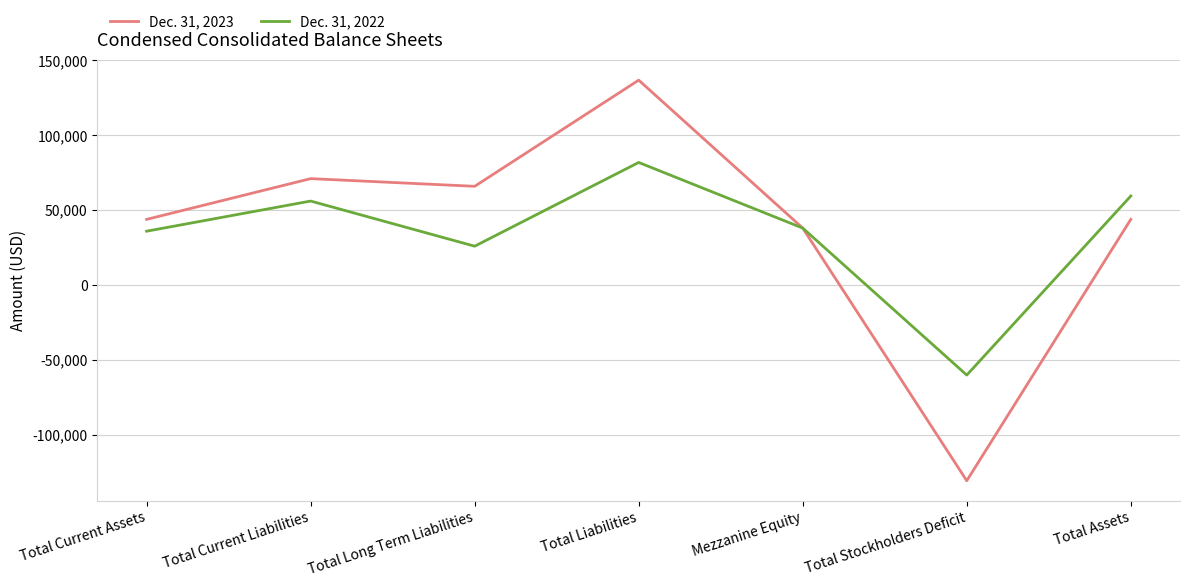

Reading left to right, list all the values displayed in this chart.

Dec. 31, 2023: Total Current Assets=43693	Total Current Liabilities=70904	Total Long Term Liabilities=65783	Total Liabilities=136687	Mezzanine Equity=37875	Total Stockholders Deficit=-130869	Total Assets=43693
Dec. 31, 2022: Total Current Assets=35797	Total Current Liabilities=55934	Total Long Term Liabilities=25783	Total Liabilities=81717	Mezzanine Equity=37875	Total Stockholders Deficit=-60303	Total Assets=59289